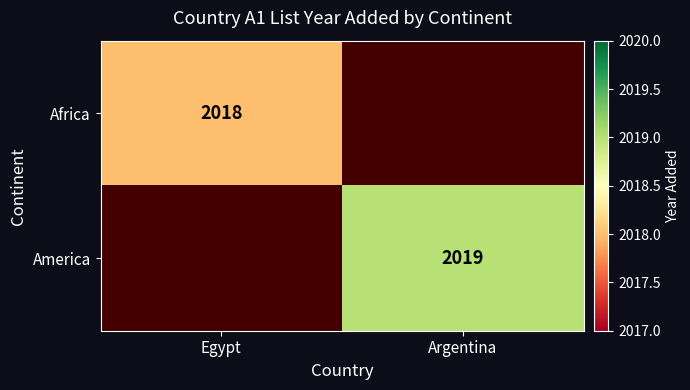

The value of America at Argentina is 2019. True or false?

True